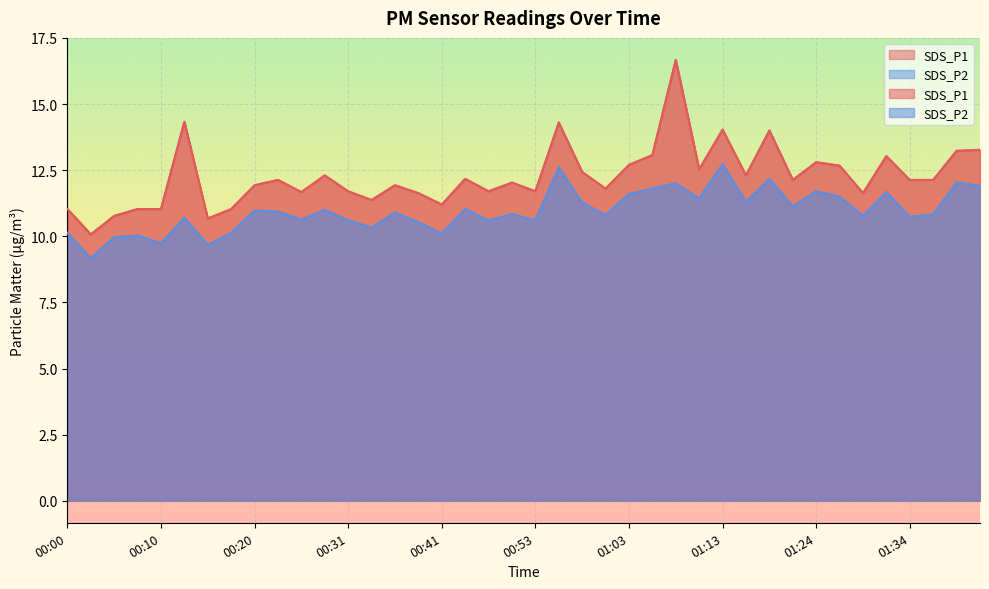

Is the value of SDS_P2 at 01:26 greater than the value of SDS_P1 at 01:16?

No